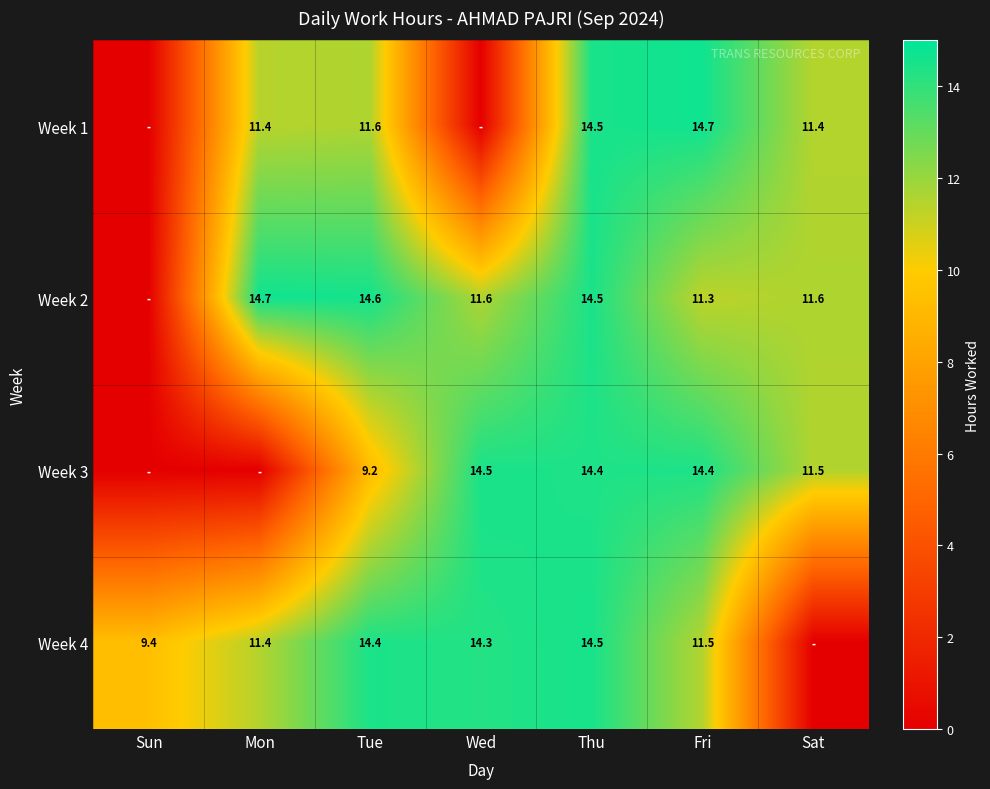

What is the difference between the Week 3 values at Sat and Fri?

2.9